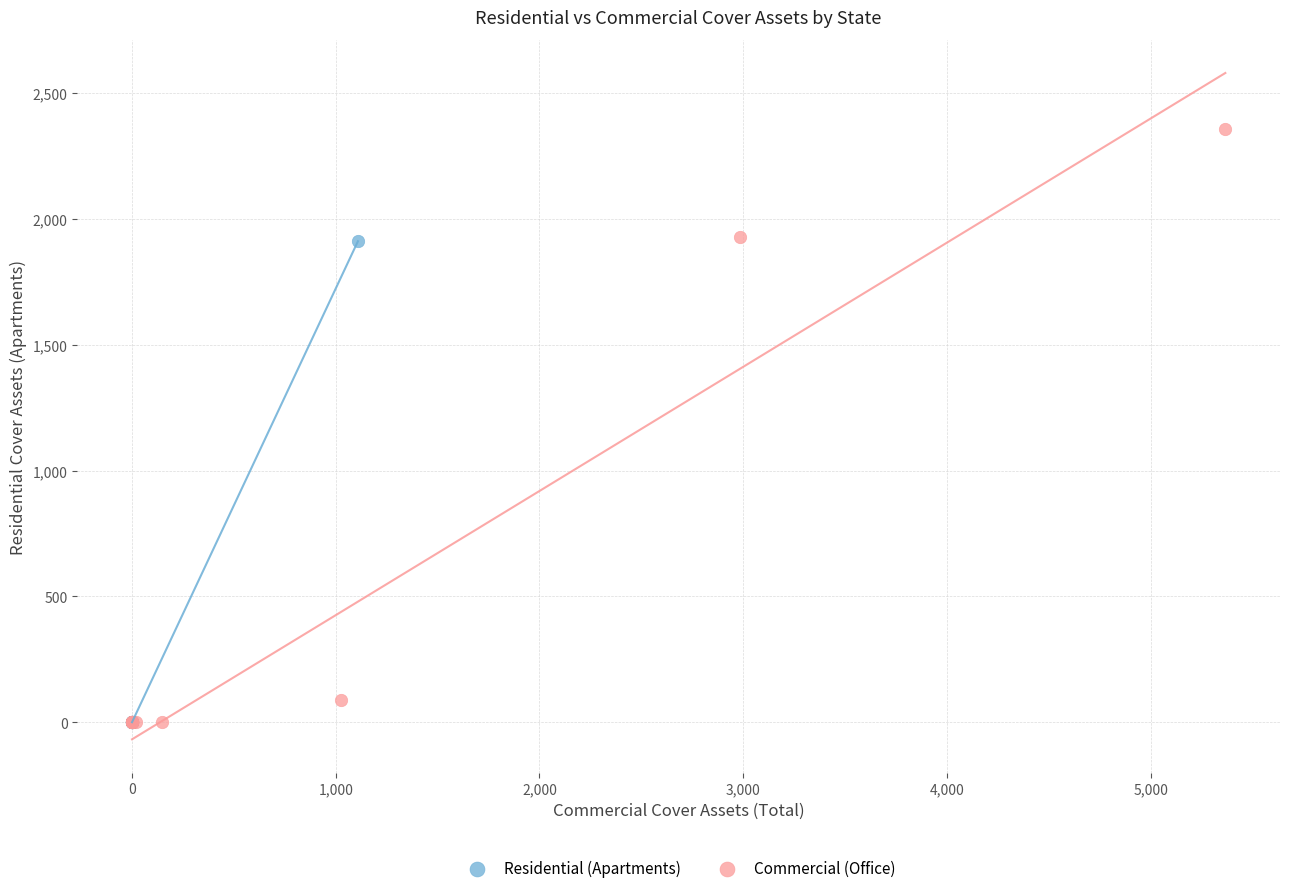

Which series has the widest spread of Y values?

Commercial (Office)